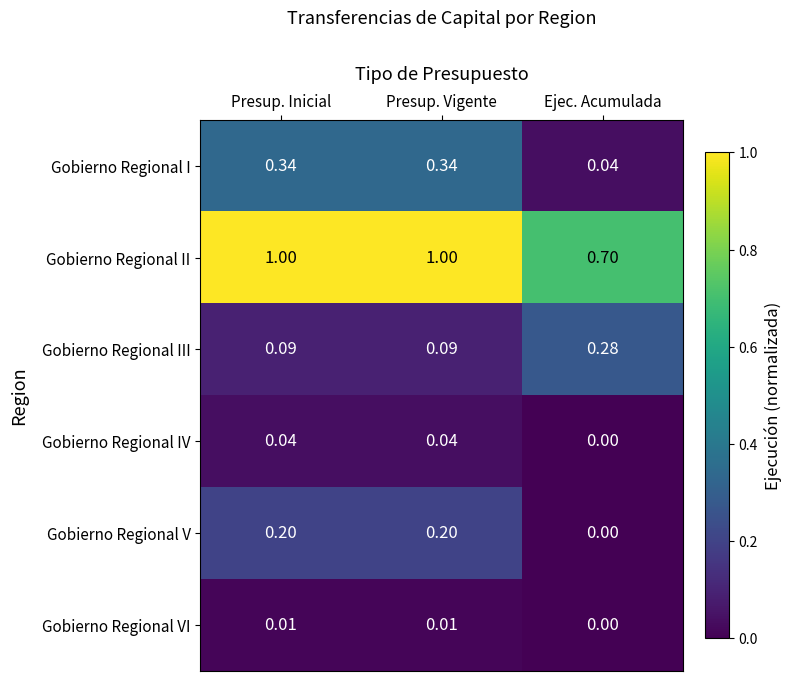

At Presup. Vigente, list the series in order from largest to smallest.

Gobierno Regional II, Gobierno Regional I, Gobierno Regional V, Gobierno Regional III, Gobierno Regional IV, Gobierno Regional VI